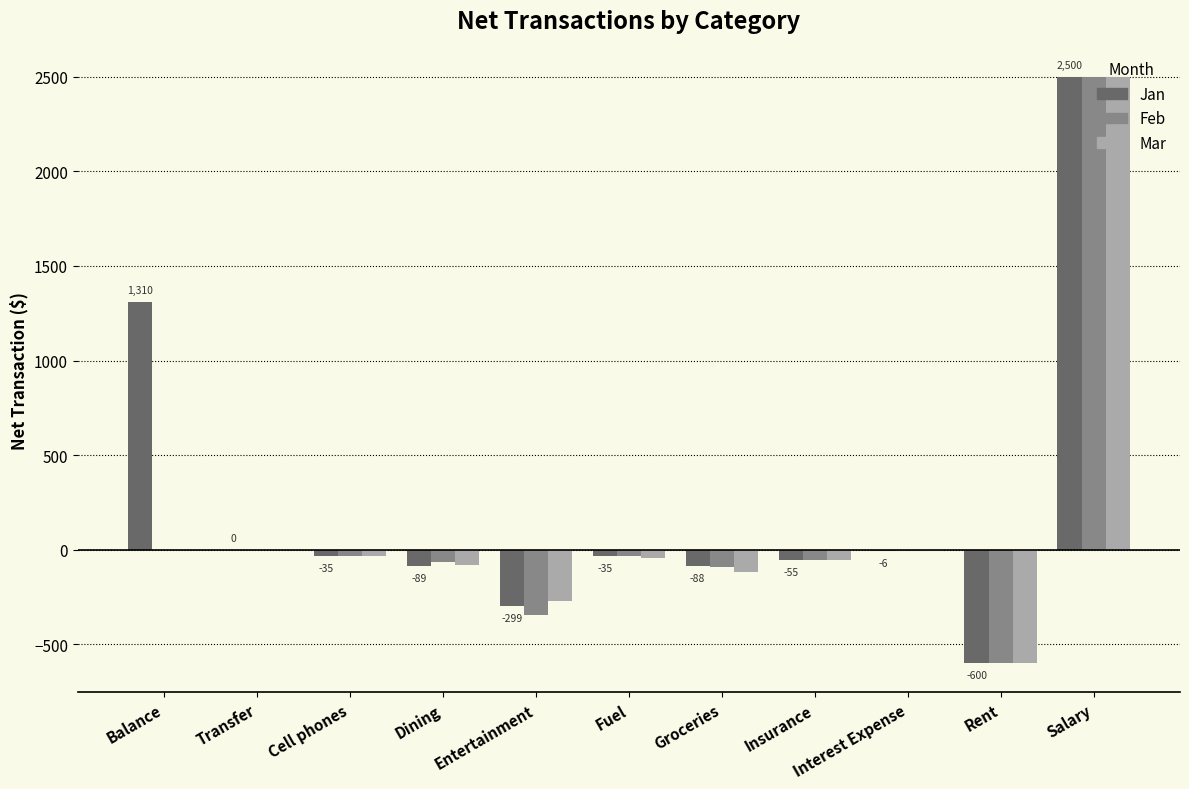

What is the highest value of the Mar series?

2500.0